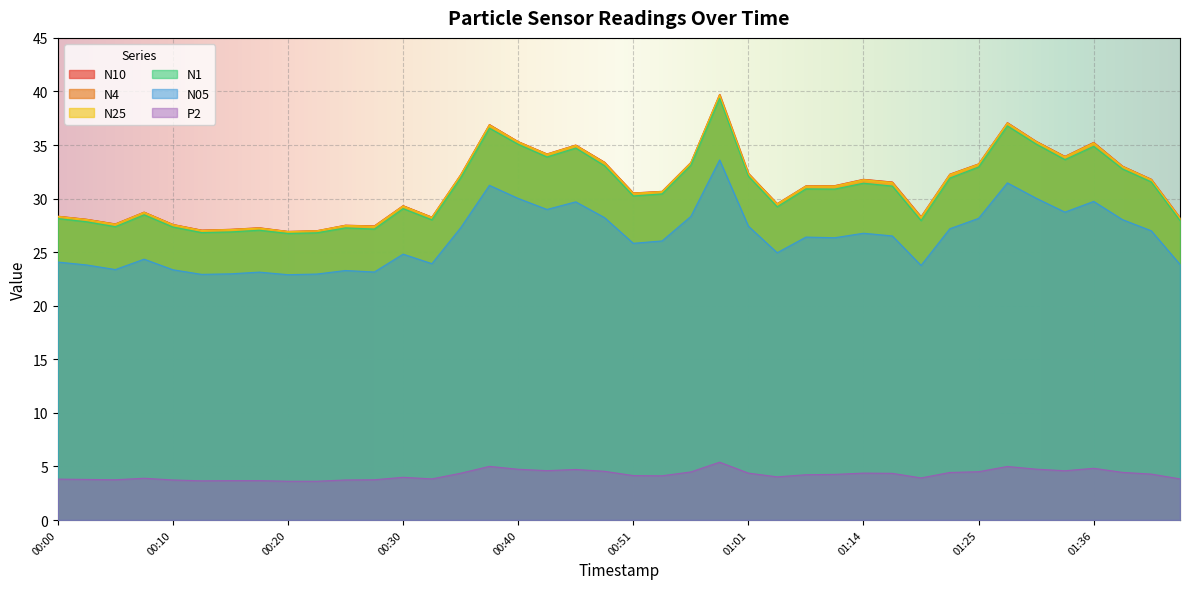

What is the sum of the P2 values at 00:43 and 00:05?

8.4